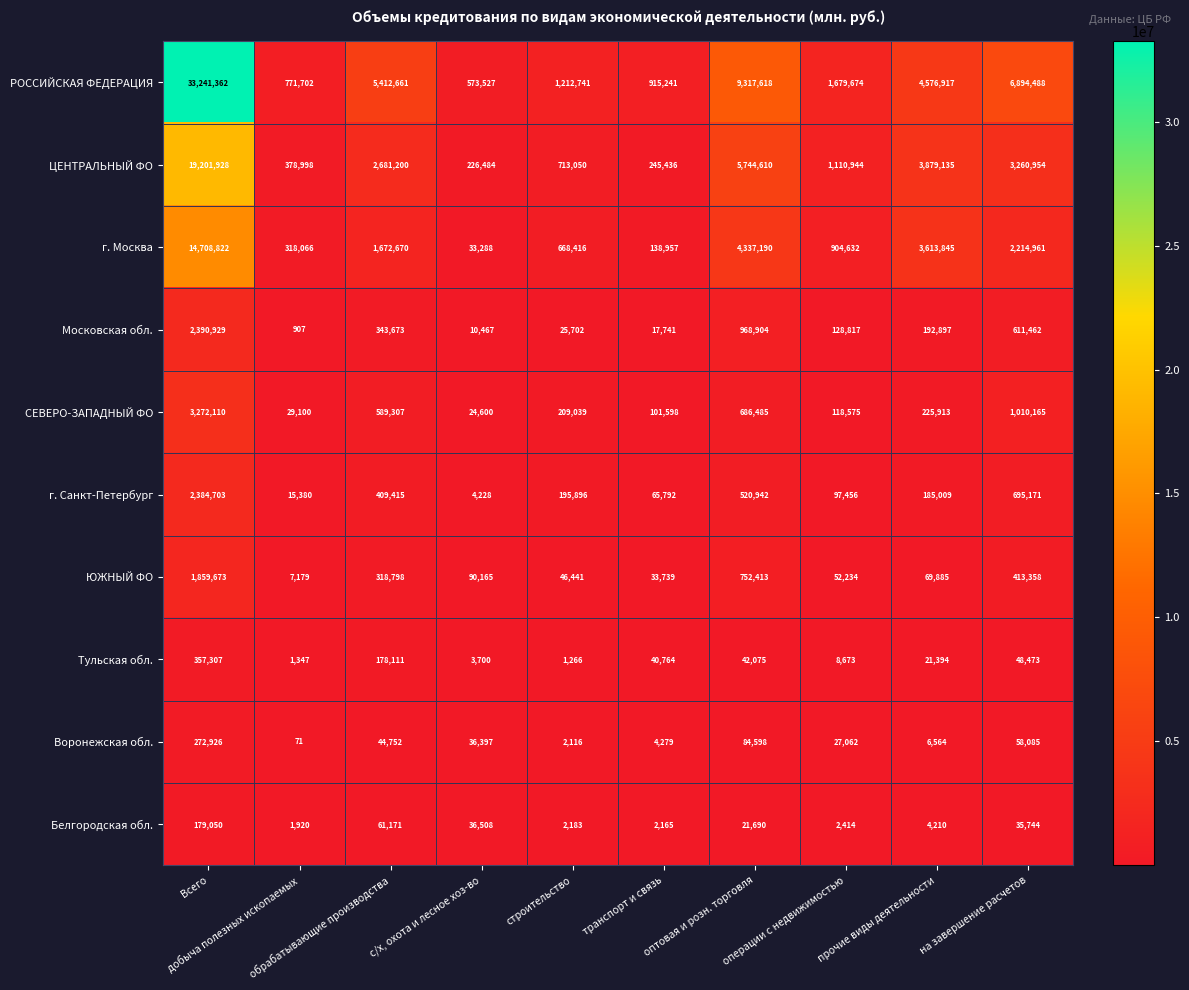

Rank the series by their maximum value, from lowest to highest.

Белгородская обл., Воронежская обл., Тульская обл., ЮЖНЫЙ ФО, г. Санкт-Петербург, Московская обл., СЕВЕРО-ЗАПАДНЫЙ ФО, г. Москва, ЦЕНТРАЛЬНЫЙ ФО, РОССИЙСКАЯ ФЕДЕРАЦИЯ